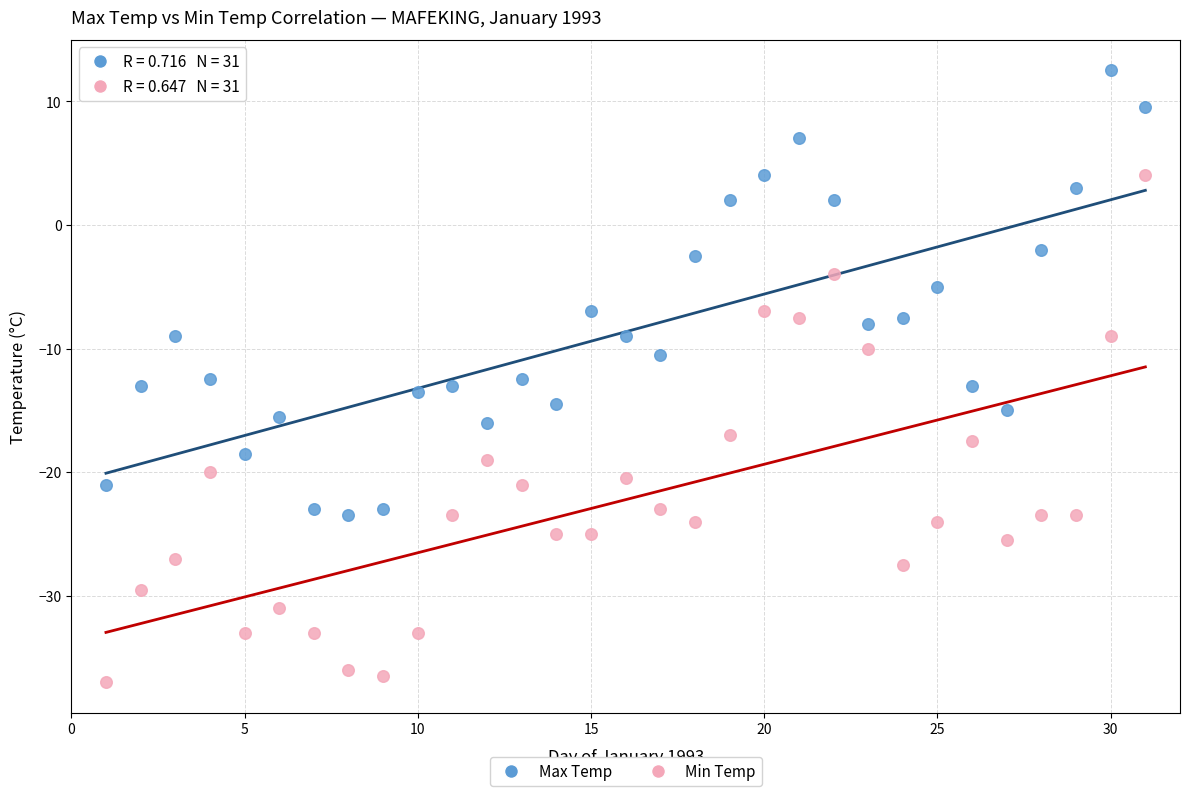

Across all data points, what is the range of X values (max minus min)?

30.0